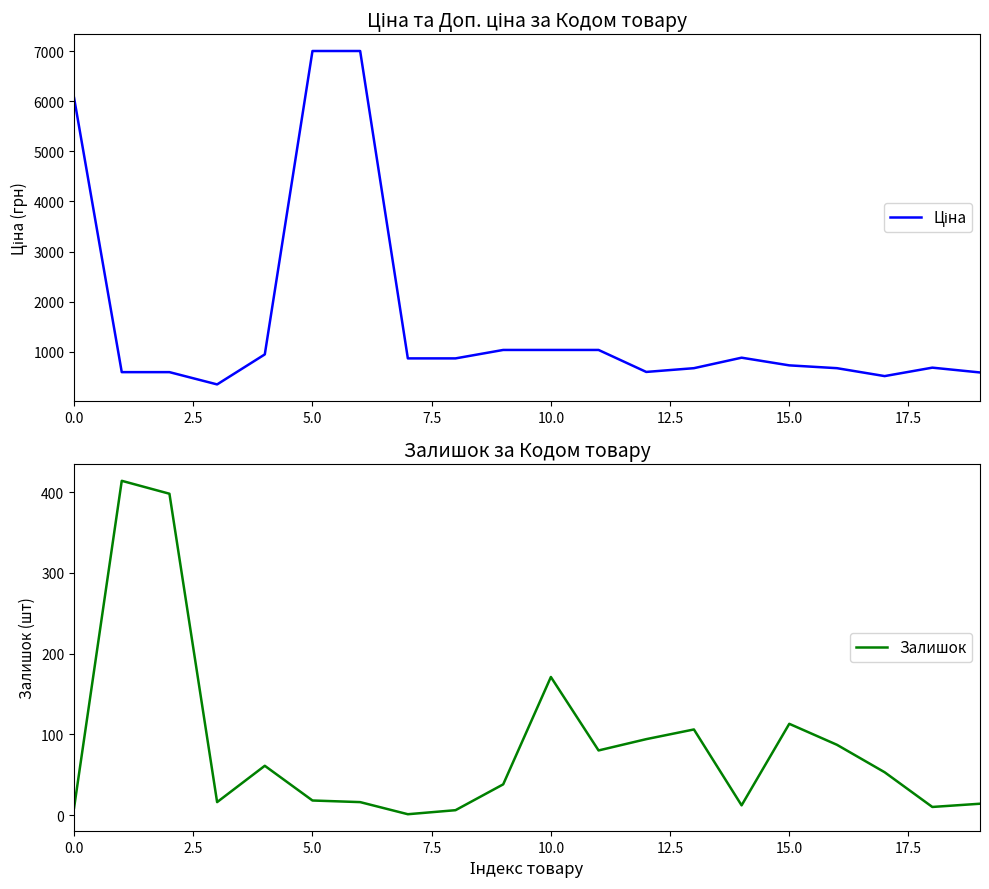

Is the value of Залишок at 15 greater than the value of Ціна at 19?

No